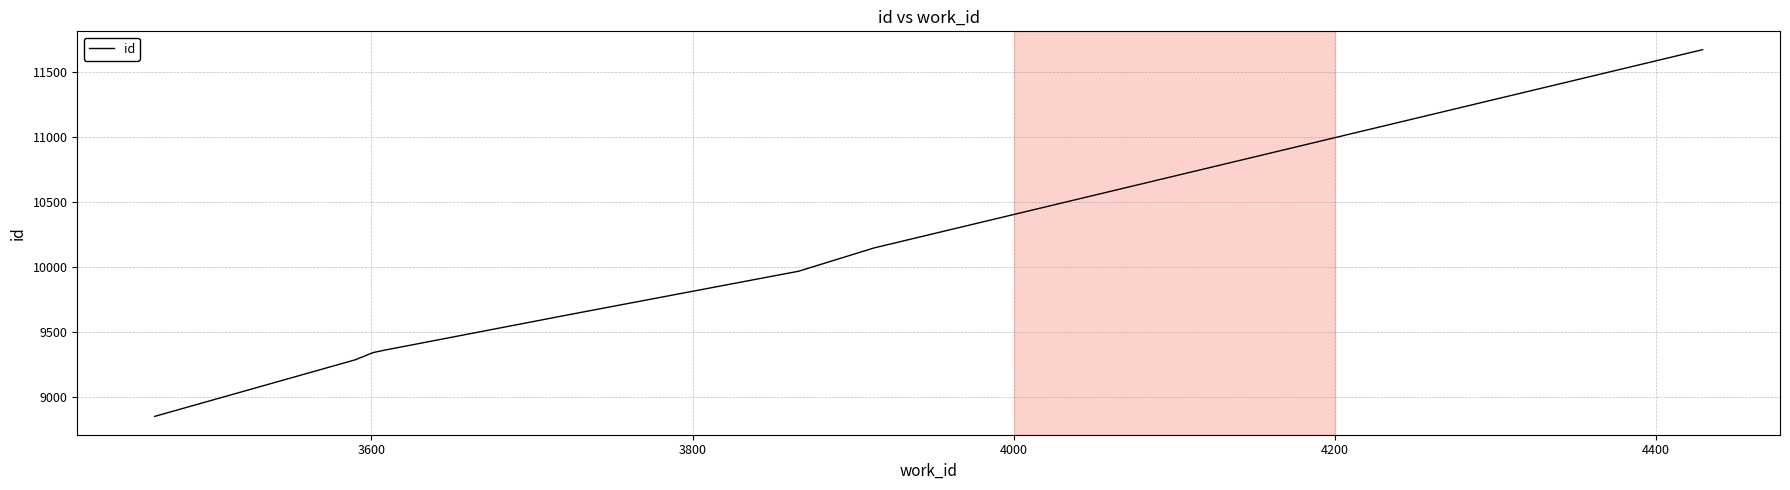

True or false: the data has more than 1 interior local peaks.

False